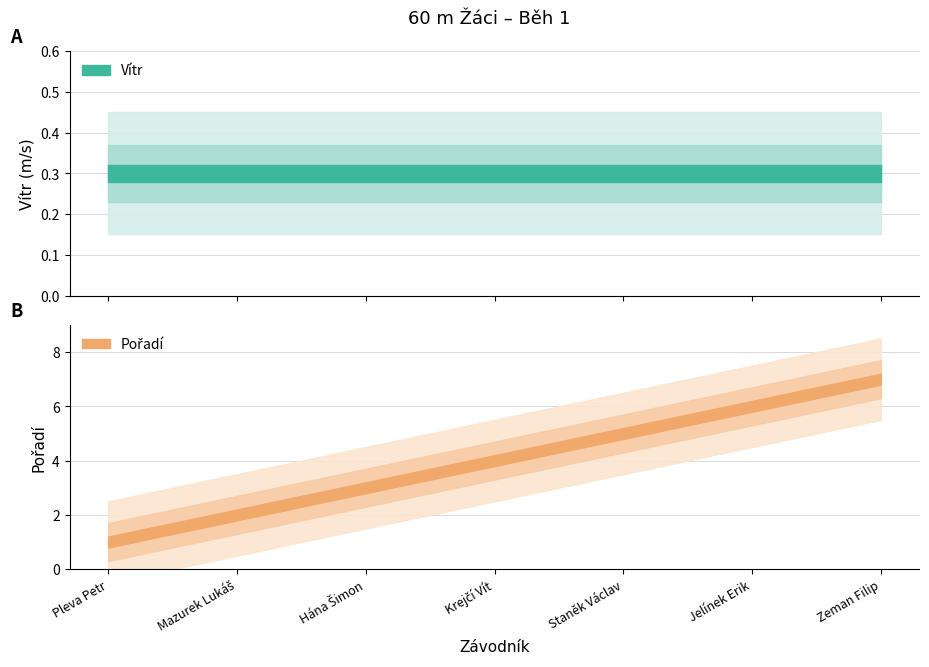

What is the label of the 3rd point from the right?

Staněk Václav